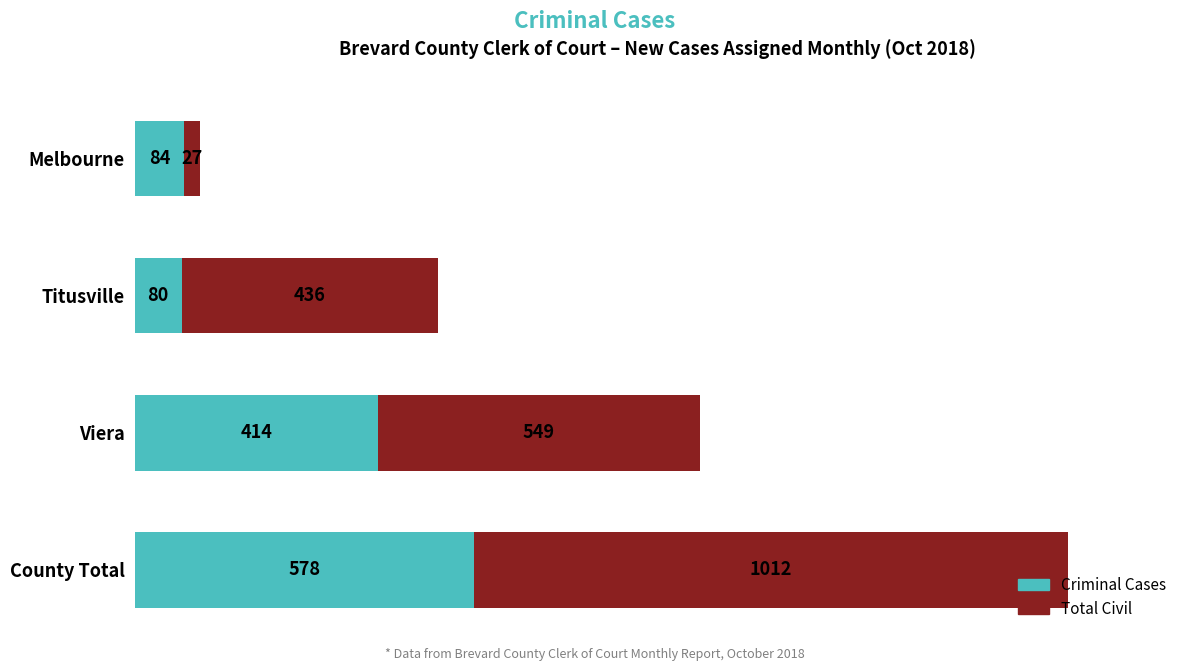

Is it true that Criminal Cases equals 578 at County Total?

True